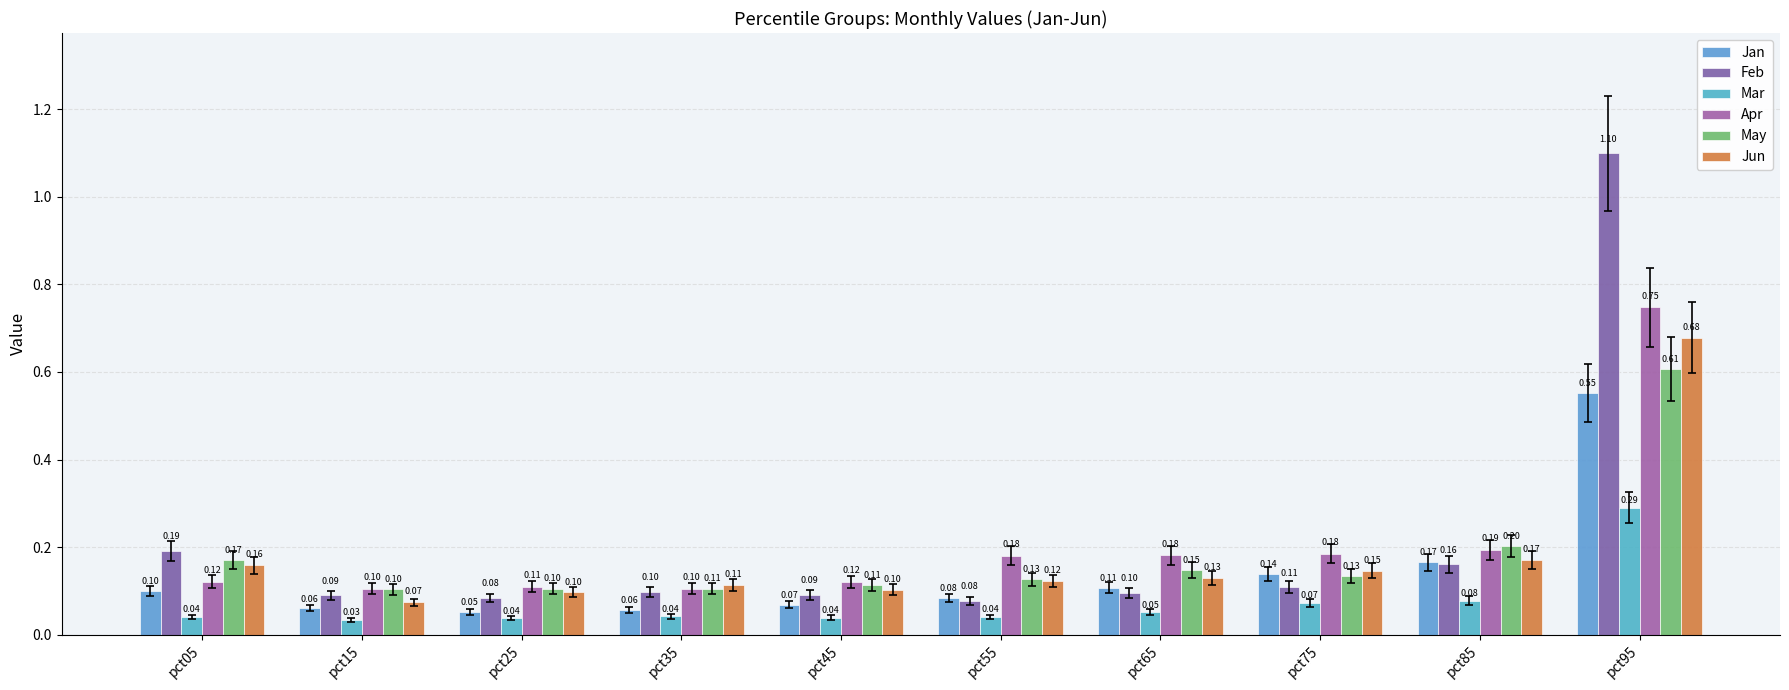

What is the average value of the Jan series?

0.1